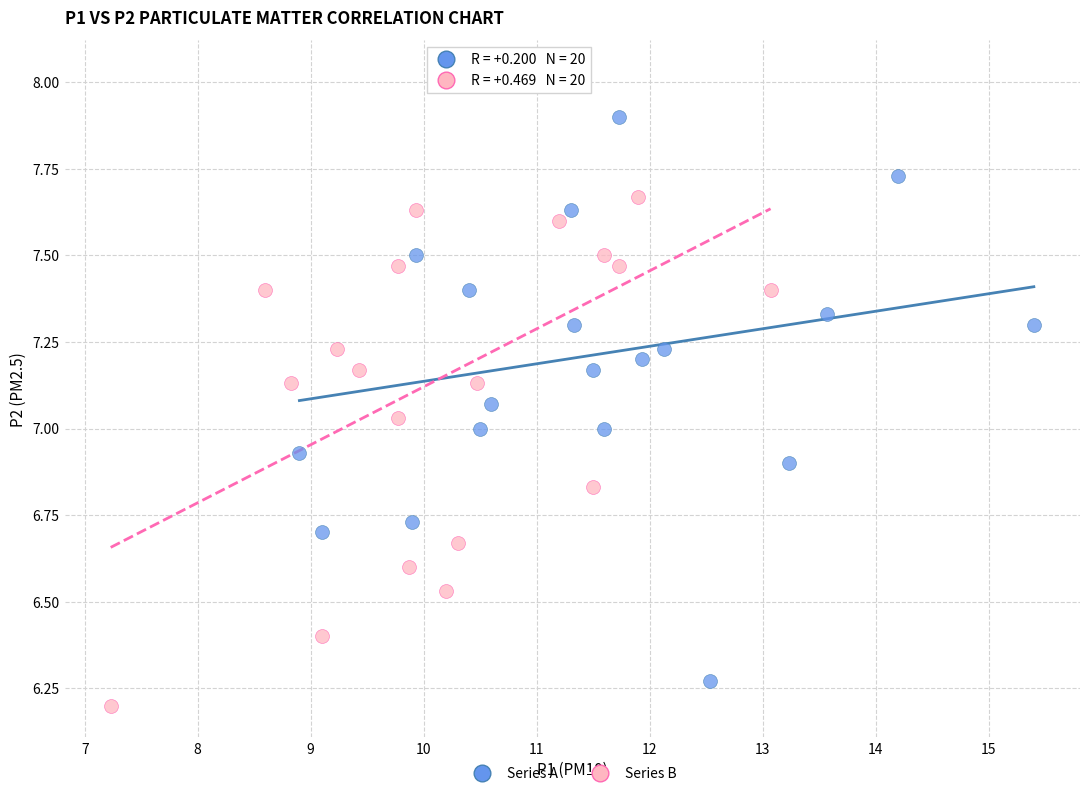

What are all the series names shown in the legend?

Series A, Series B